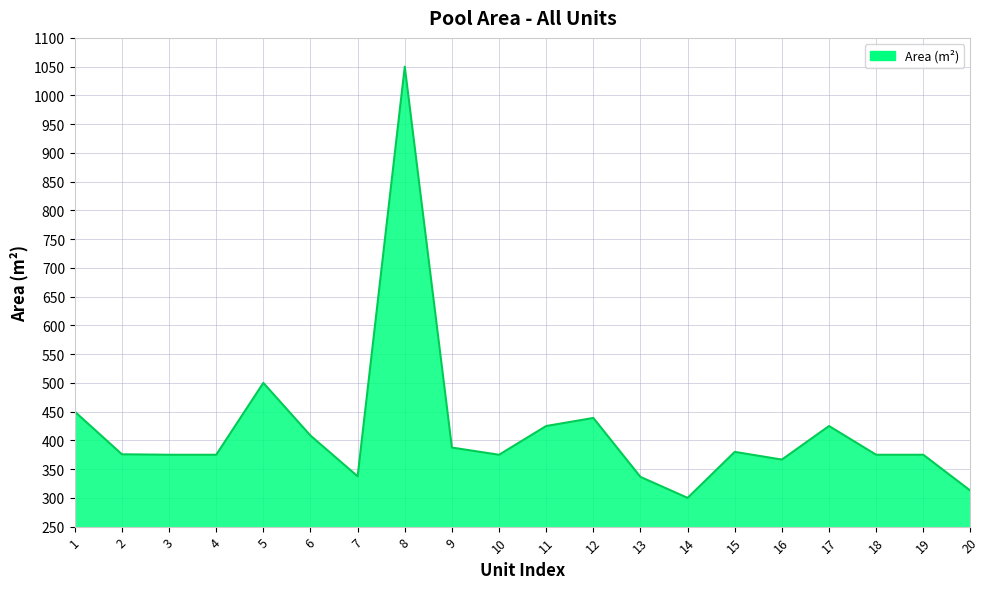

What is the ratio of the value at 3 to the value at 17?

0.9